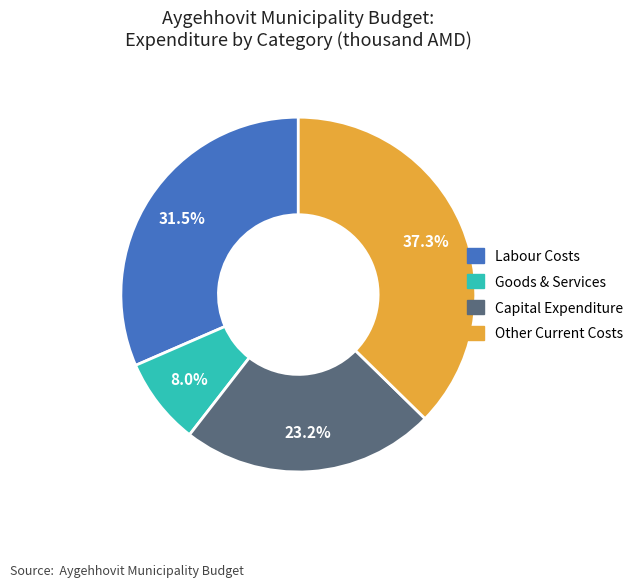

Does any single category account for the majority?

No